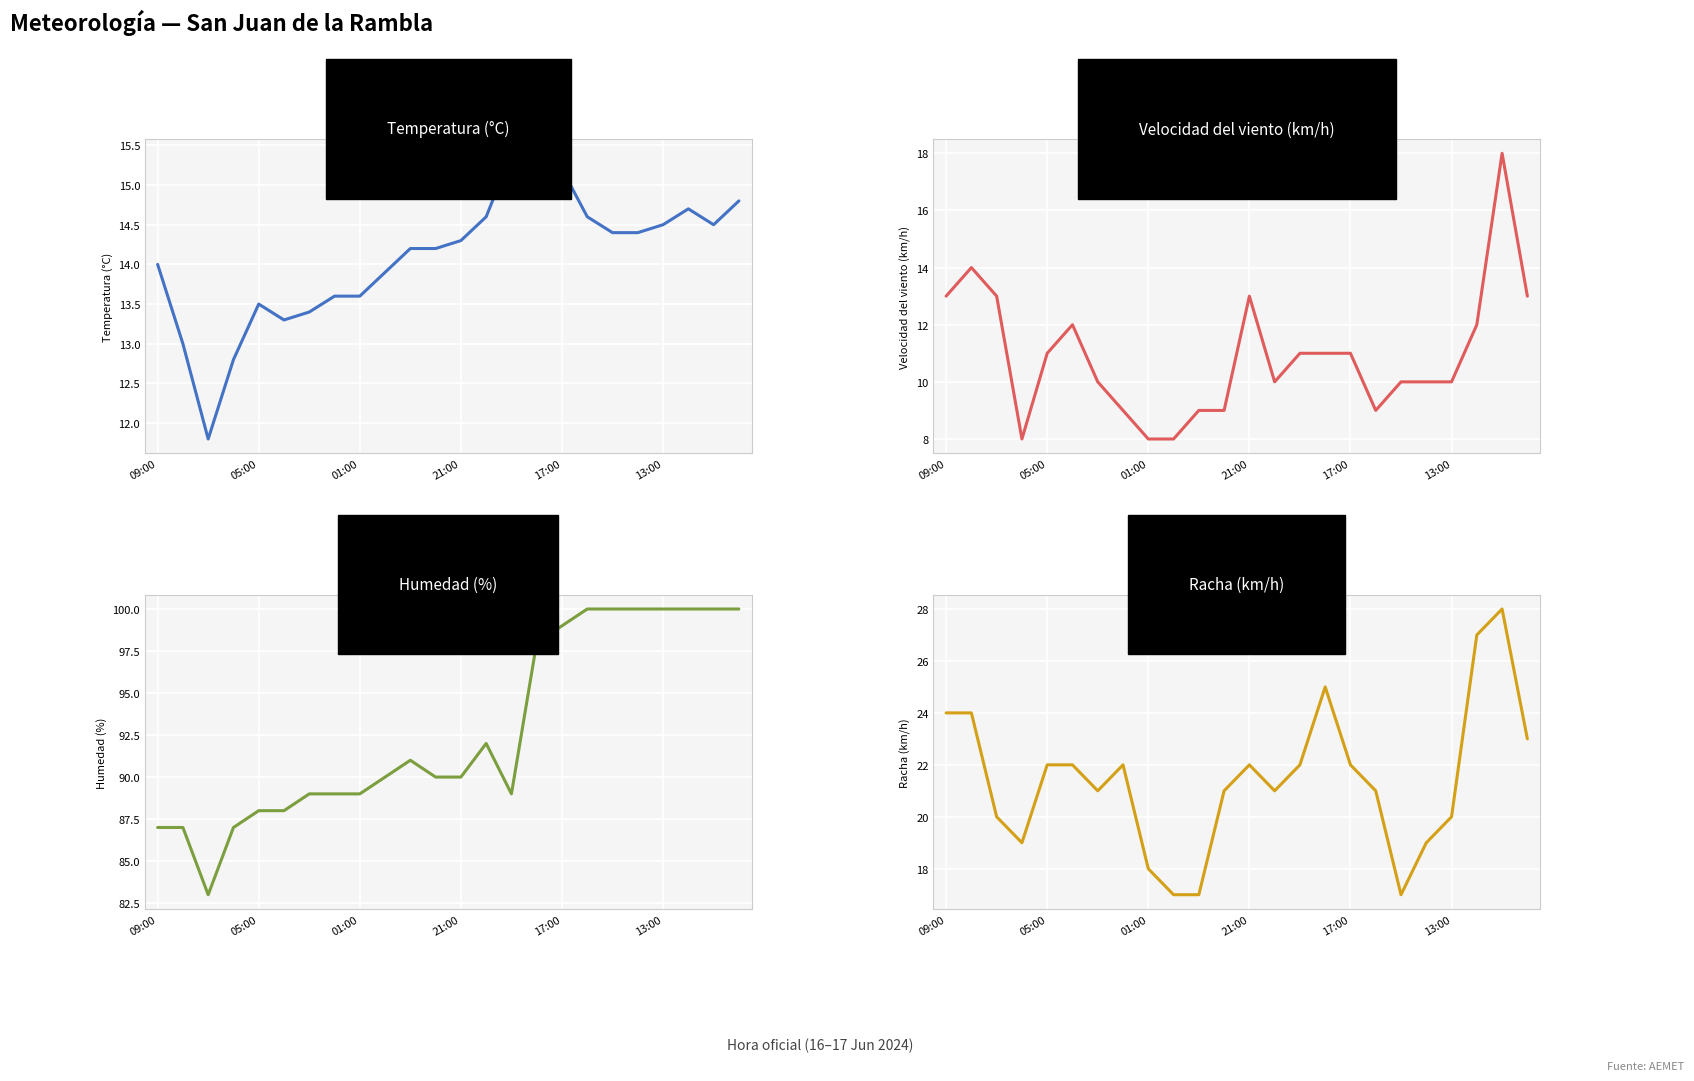

Which series has the largest range (max minus min)?

Humedad (%)